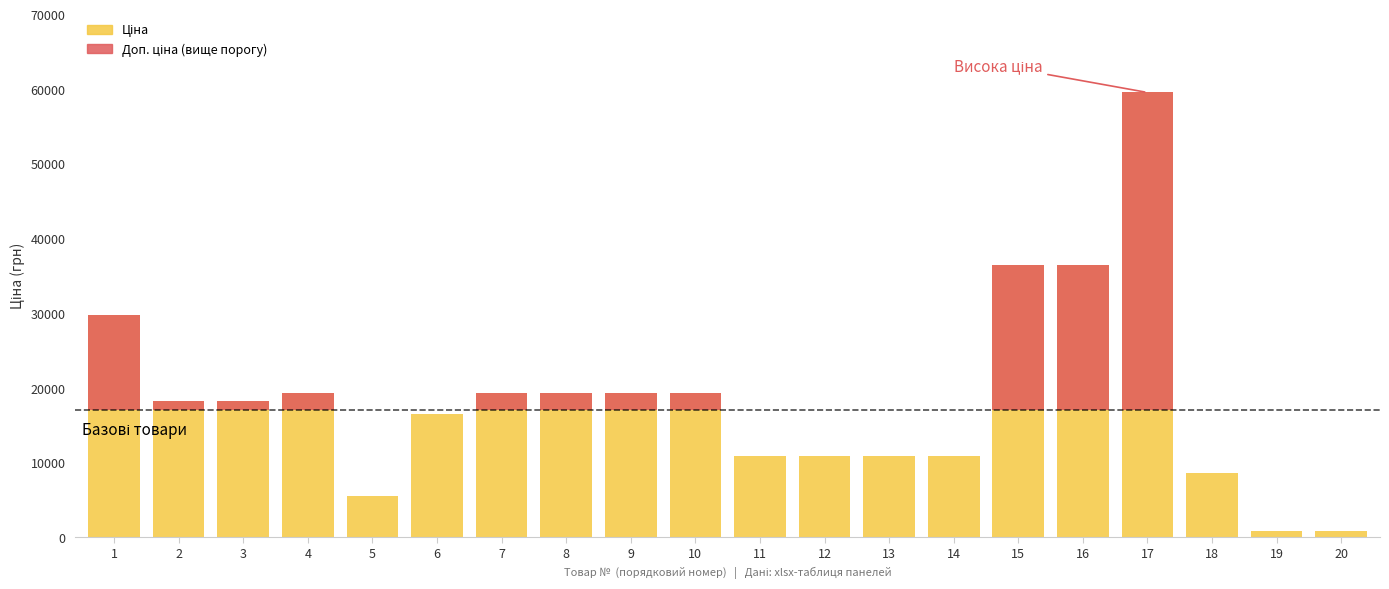

Rank the series at 10 from highest to lowest value.

Ціна, Доп. ціна (вище порогу)